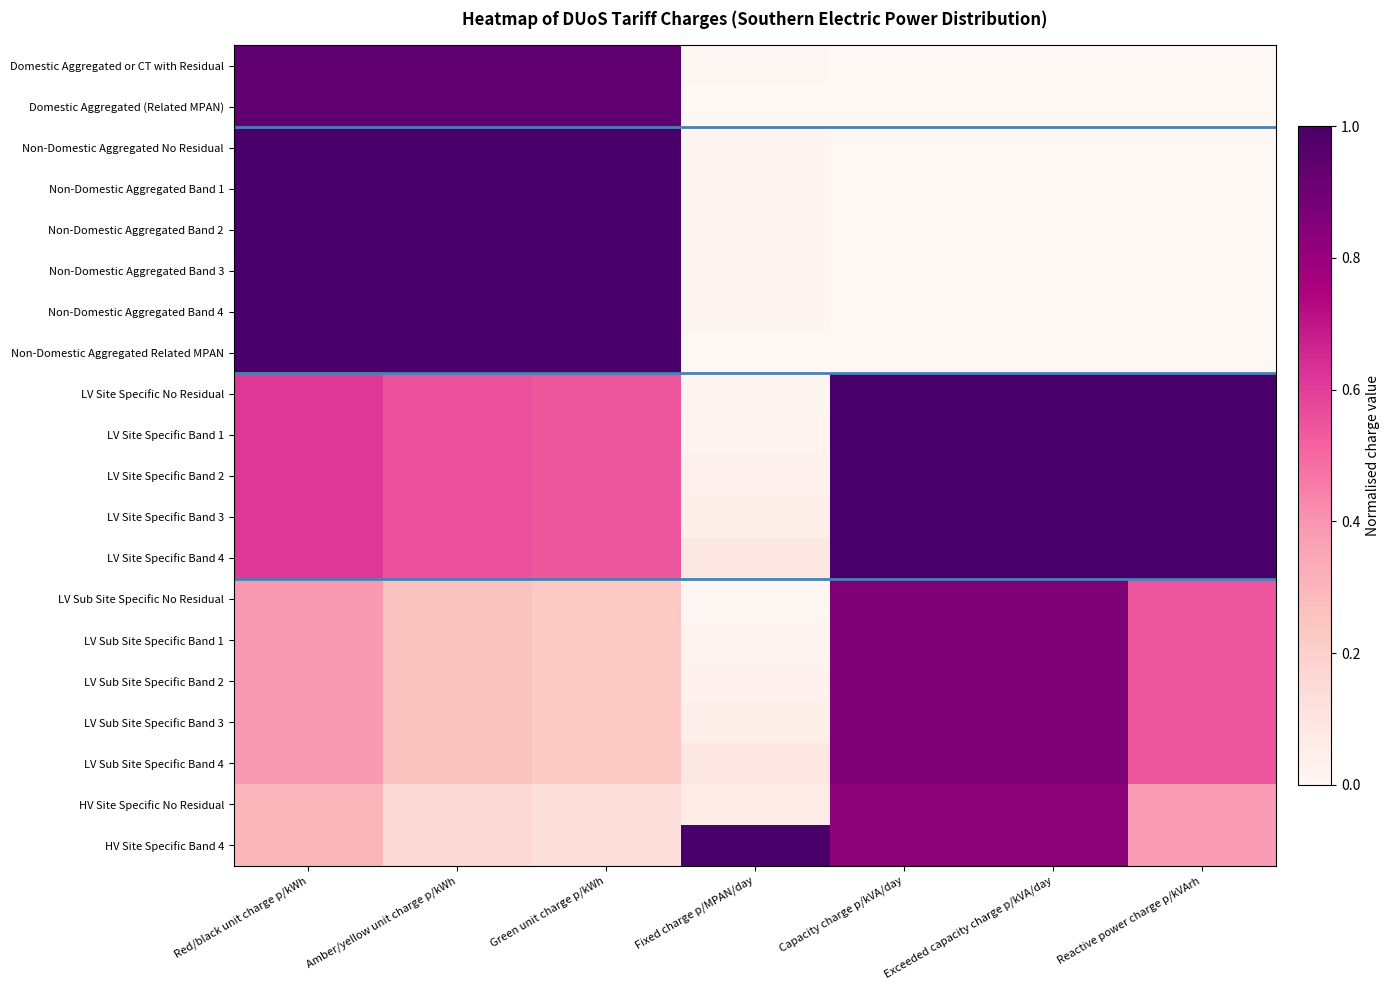

What is the difference between the highest and lowest values at Exceeded capacity charge p/kVA/day?

1.0